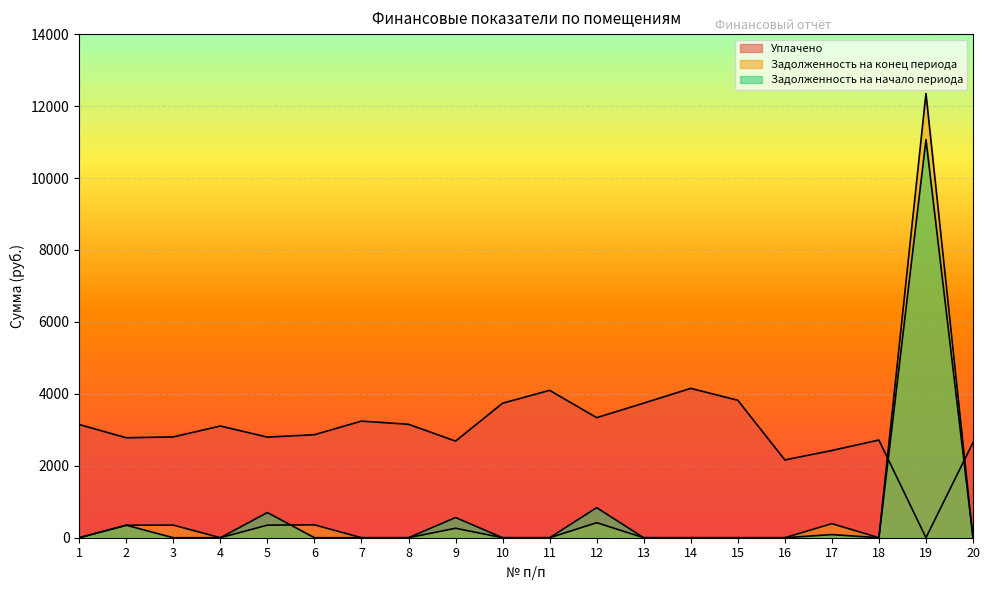

Rank the series by their maximum value, from highest to lowest.

Задолженность на конец периода, Задолженность на начало периода, Уплачено